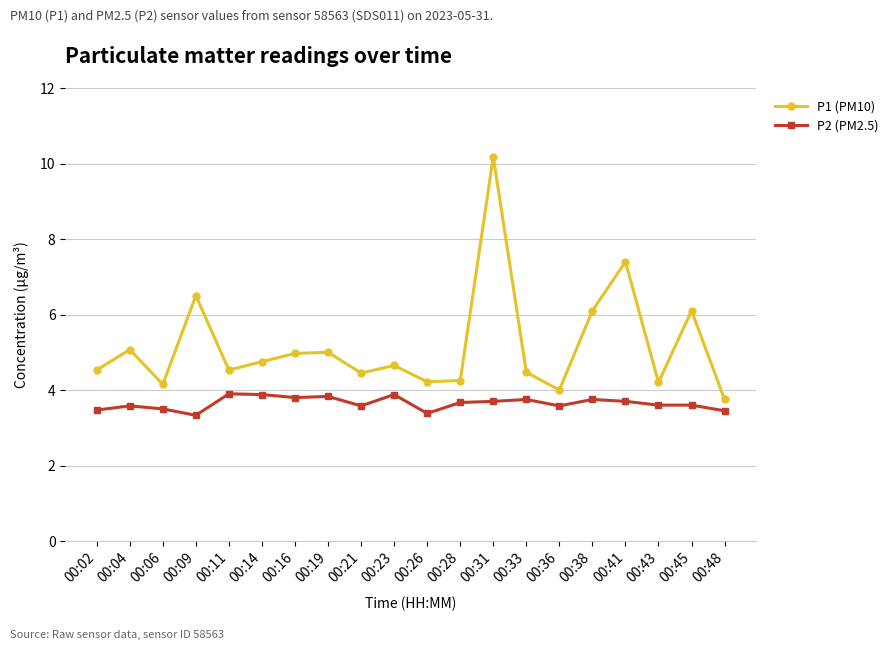

The value of P2 (PM2.5) at 00:23 is 6.2. True or false?

False